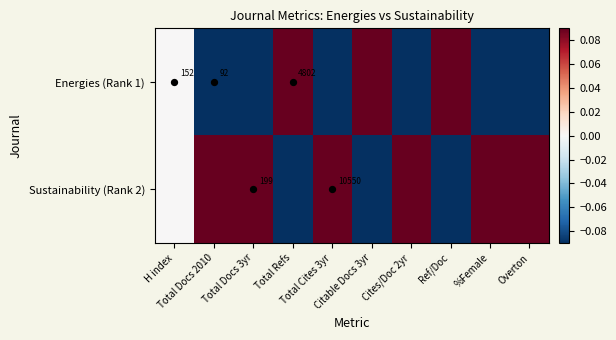

How many values in Energies (Rank 1) are below zero?

6